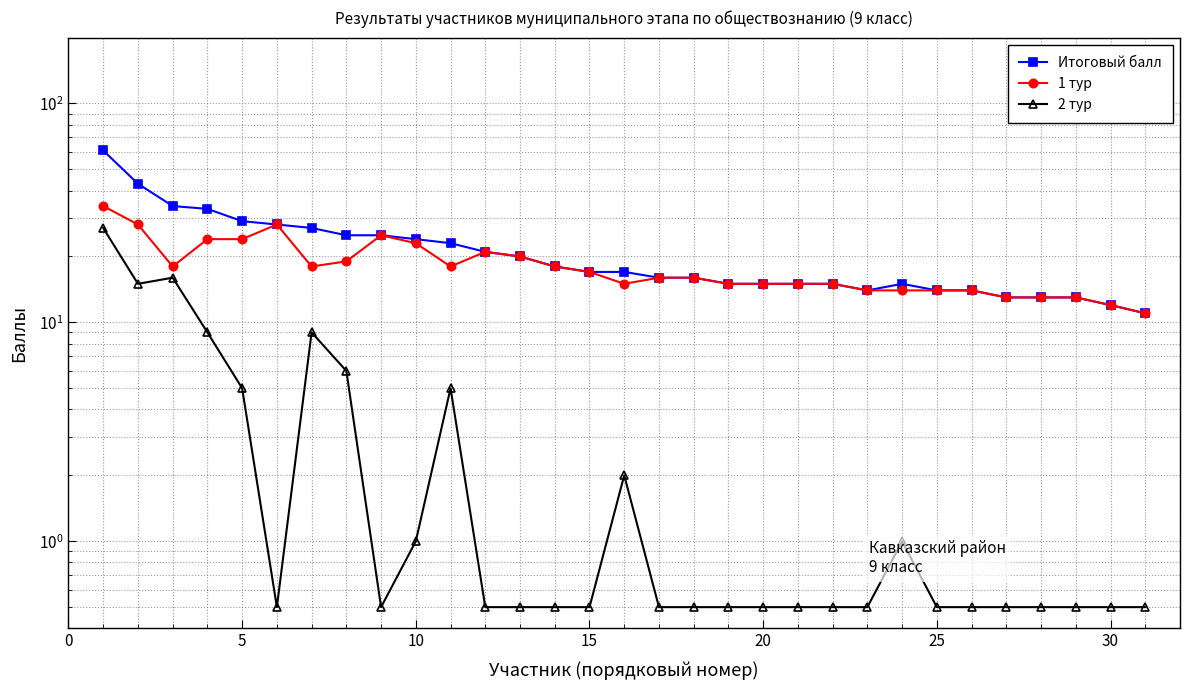

True or false: Итоговый балл has more than 2 interior local peaks.

False